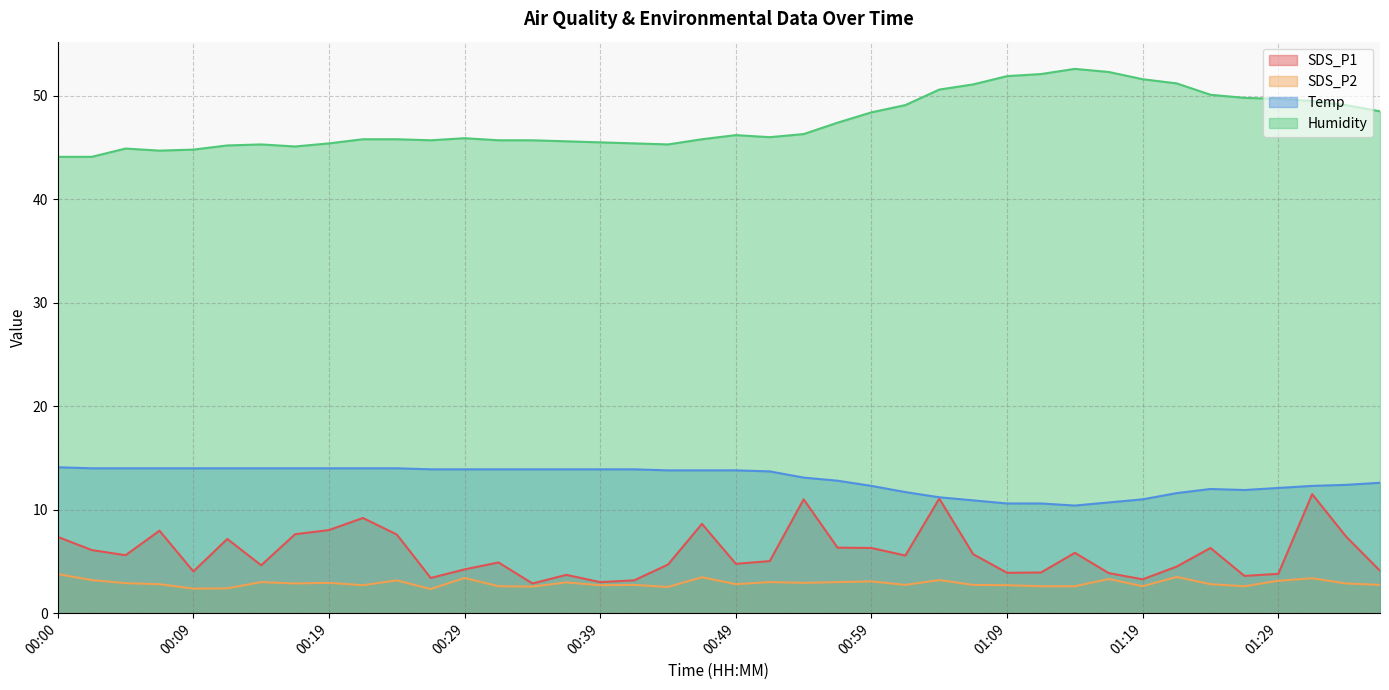

Reading left to right, transcribe all the data shown in this chart.

SDS_P1: 7.4	6.1	5.6	8.0	4.0	7.2	4.6	7.6	8.0	9.2	7.6	3.4	4.2	4.9	2.9	3.7	3.0	3.2	4.7	8.6	4.8	5.0	11.0	6.3	6.3	5.6	11.1	5.7	3.9	3.9	5.8	3.9	3.3	4.5	6.3	3.6	3.8	11.5	7.4	4.1
SDS_P2: 3.8	3.2	2.9	2.8	2.4	2.4	3.0	2.9	2.9	2.7	3.2	2.3	3.4	2.6	2.6	3.0	2.7	2.7	2.5	3.5	2.8	3.0	2.9	3.0	3.1	2.7	3.2	2.7	2.7	2.6	2.6	3.3	2.6	3.5	2.8	2.6	3.1	3.4	2.9	2.7
Temp: 14.1	14.0	14.0	14.0	14.0	14.0	14.0	14.0	14.0	14.0	14.0	13.9	13.9	13.9	13.9	13.9	13.9	13.9	13.8	13.8	13.8	13.7	13.1	12.8	12.3	11.7	11.2	10.9	10.6	10.6	10.4	10.7	11.0	11.6	12.0	11.9	12.1	12.3	12.4	12.6
Humidity: 44.1	44.1	44.9	44.7	44.8	45.2	45.3	45.1	45.4	45.8	45.8	45.7	45.9	45.7	45.7	45.6	45.5	45.4	45.3	45.8	46.2	46.0	46.3	47.4	48.4	49.1	50.6	51.1	51.9	52.1	52.6	52.3	51.6	51.2	50.1	49.8	49.7	49.5	49.1	48.5